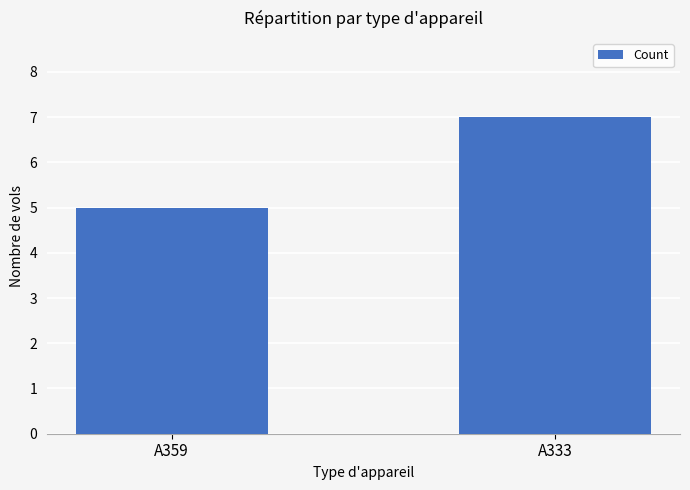

Reading left to right, transcribe all the data shown in this chart.

A359=5	A333=7